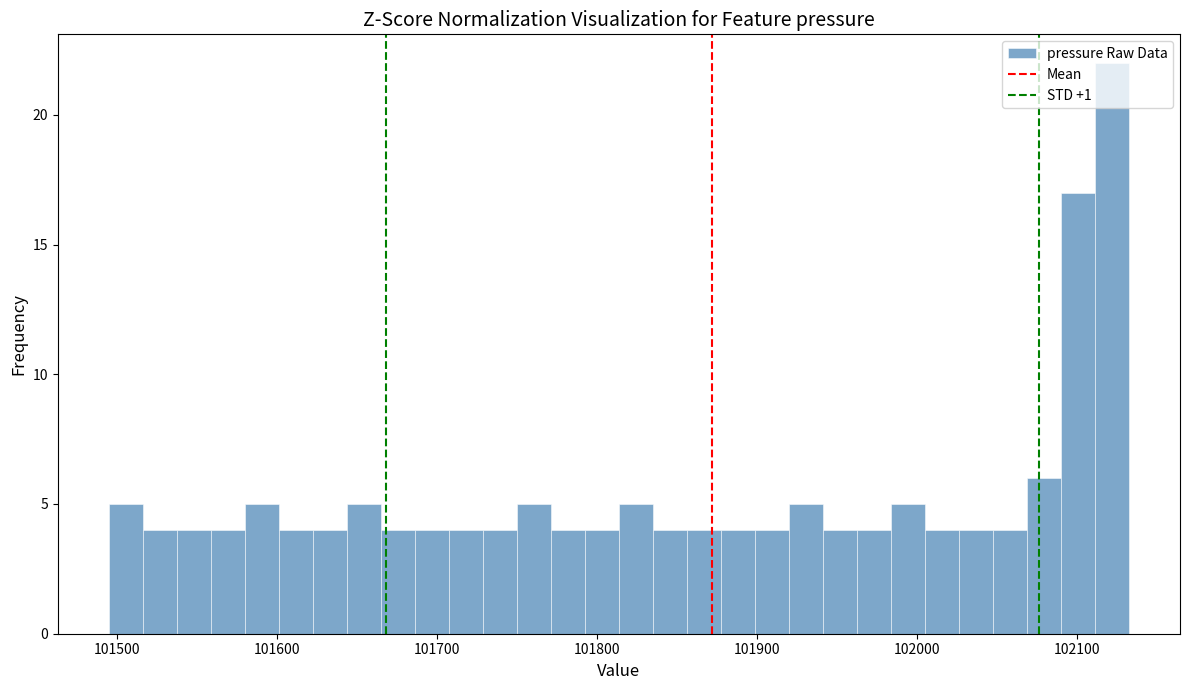

Read against the x-axis, roughly where is the centre of the tallest bar?

102120